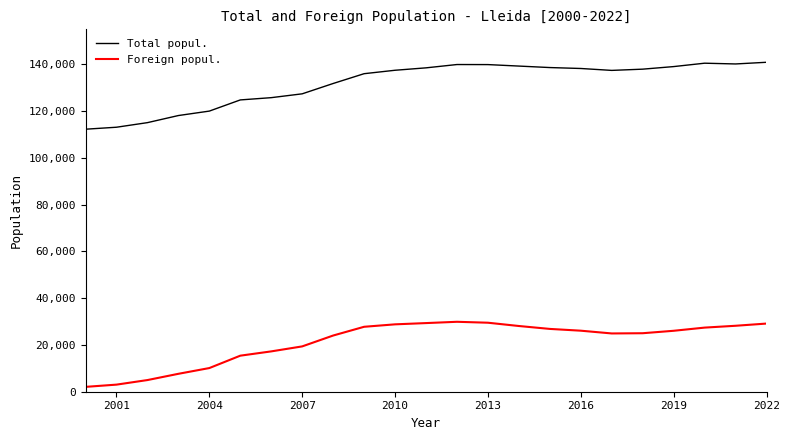

In Total popul., how many points are lower than both neighbors (excluding endpoints)?

2